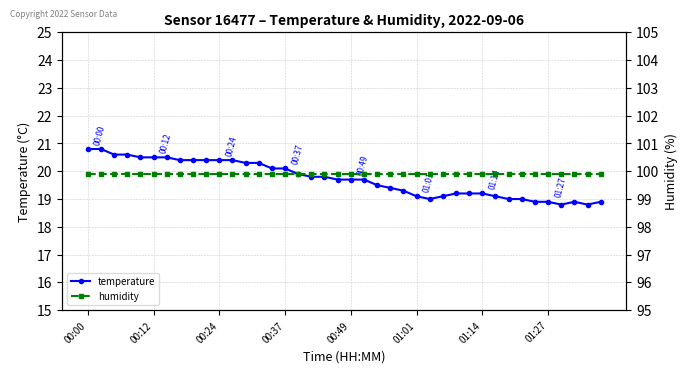

What is the maximum value shown in the chart?

99.9